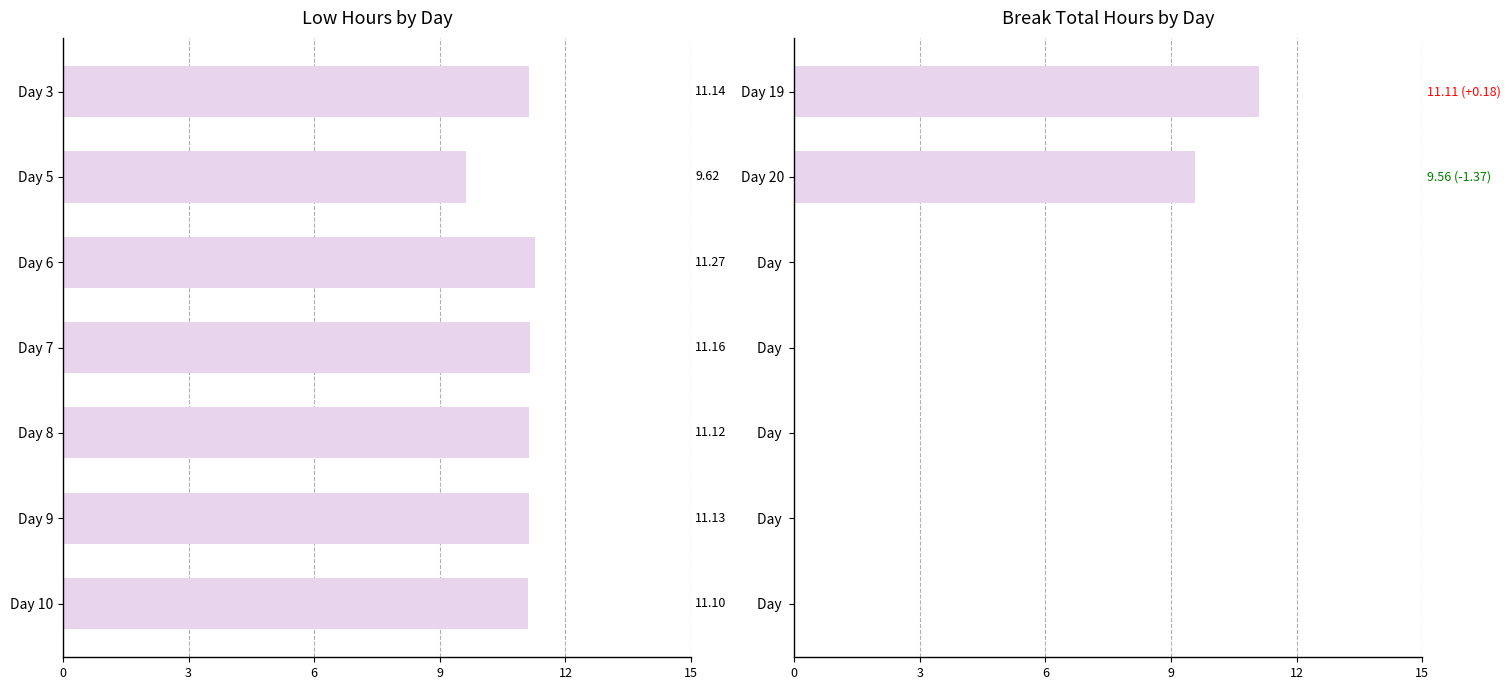

How many positive values does the Break Total series have?

2